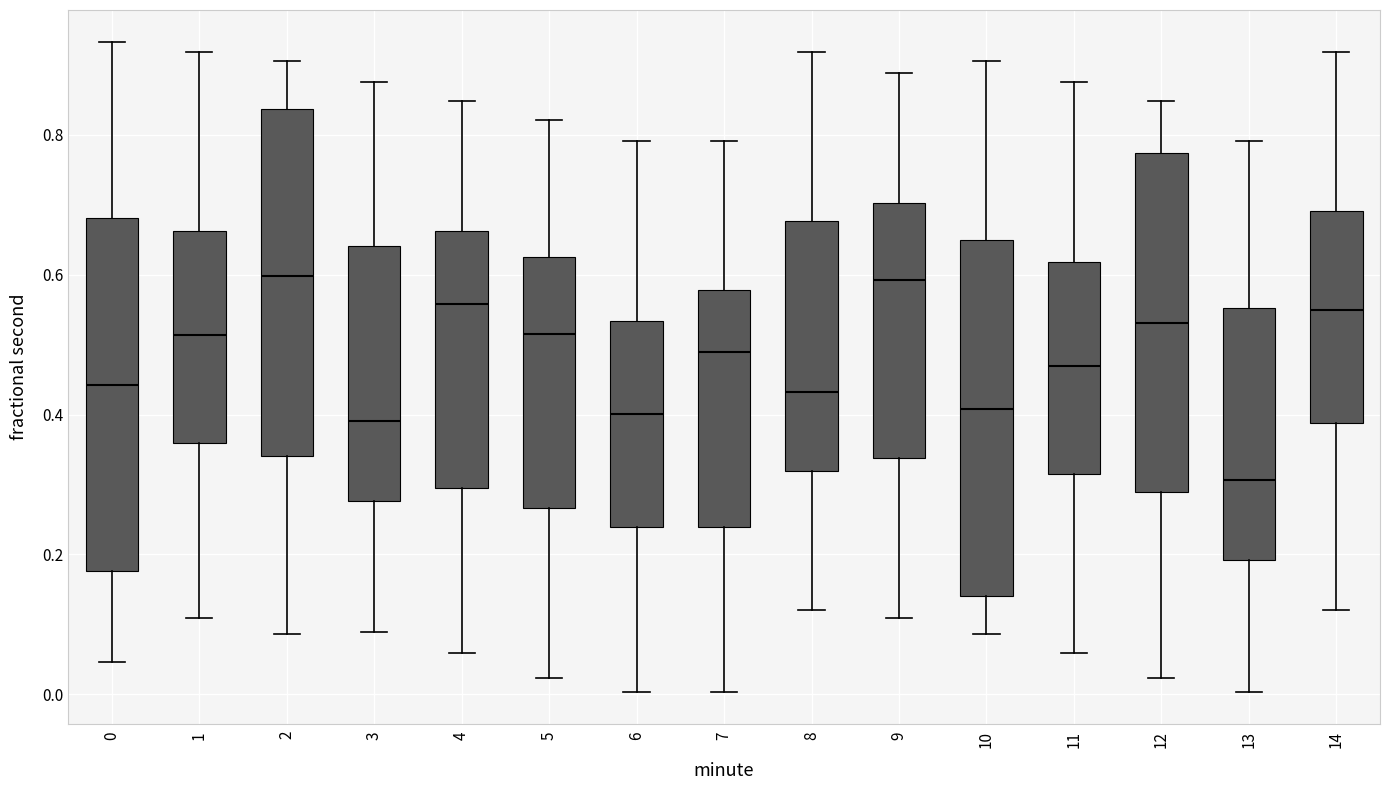

Reading left to right, transcribe this box plot: for each box, give where its median line is, the range the box spans, and where its two whiskers end, as read against the y-axis. The values are not printed on the chart, so give them approximately, as read against the axis.

0: median 0.44, box 0.18 to 0.68, whiskers 0.04 to 0.94
1: median 0.52, box 0.36 to 0.66, whiskers 0.10 to 0.92
2: median 0.60, box 0.34 to 0.84, whiskers 0.08 to 0.90
3: median 0.40, box 0.28 to 0.64, whiskers 0.08 to 0.88
4: median 0.56, box 0.30 to 0.66, whiskers 0.06 to 0.84
5: median 0.52, box 0.26 to 0.62, whiskers 0.02 to 0.82
6: median 0.40, box 0.24 to 0.54, whiskers 0.00 to 0.80
7: median 0.48, box 0.24 to 0.58, whiskers 0.00 to 0.80
8: median 0.44, box 0.32 to 0.68, whiskers 0.12 to 0.92
9: median 0.60, box 0.34 to 0.70, whiskers 0.10 to 0.88
10: median 0.40, box 0.14 to 0.64, whiskers 0.08 to 0.90
11: median 0.46, box 0.32 to 0.62, whiskers 0.06 to 0.88
12: median 0.54, box 0.28 to 0.78, whiskers 0.02 to 0.84
13: median 0.30, box 0.20 to 0.56, whiskers 0.00 to 0.80
14: median 0.54, box 0.38 to 0.70, whiskers 0.12 to 0.92